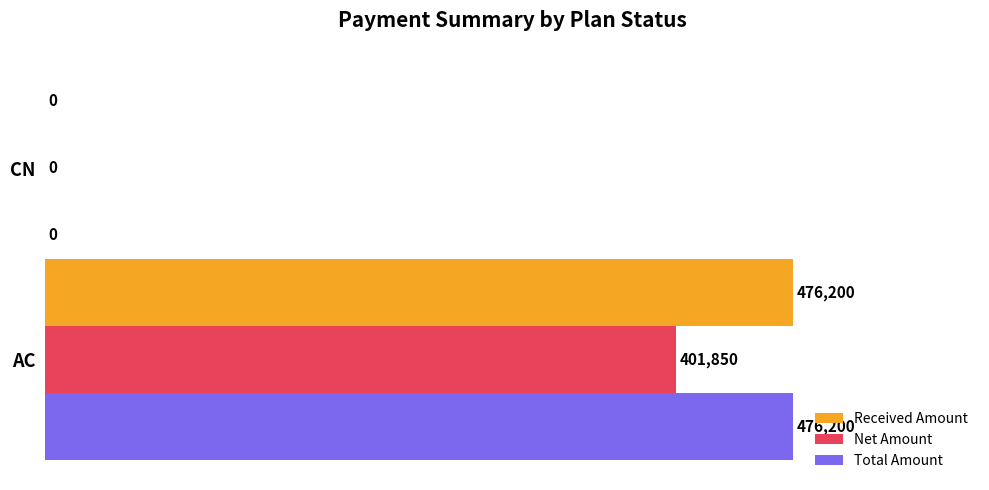

What is the sum of the Net Amount values at CN and AC?

401850